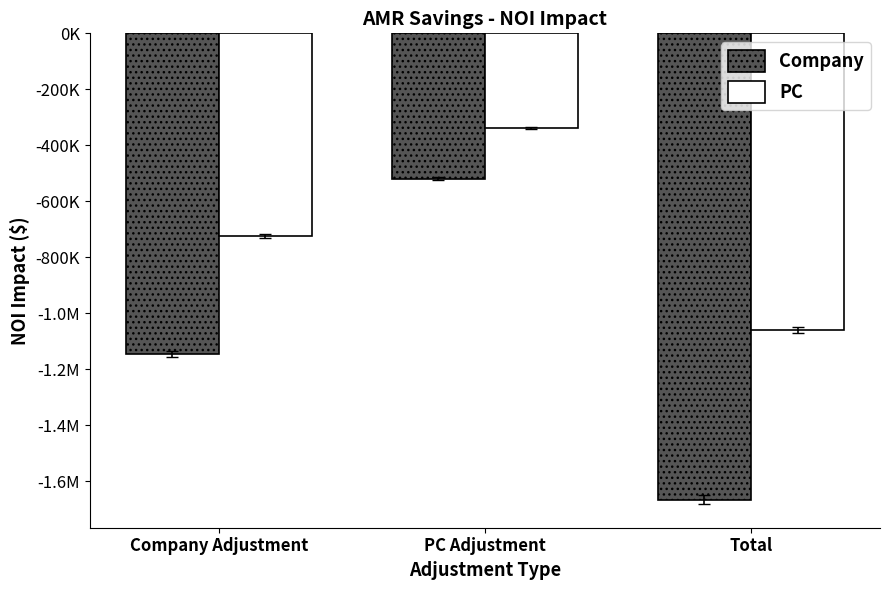

Does the chart contain stacked bars?

No